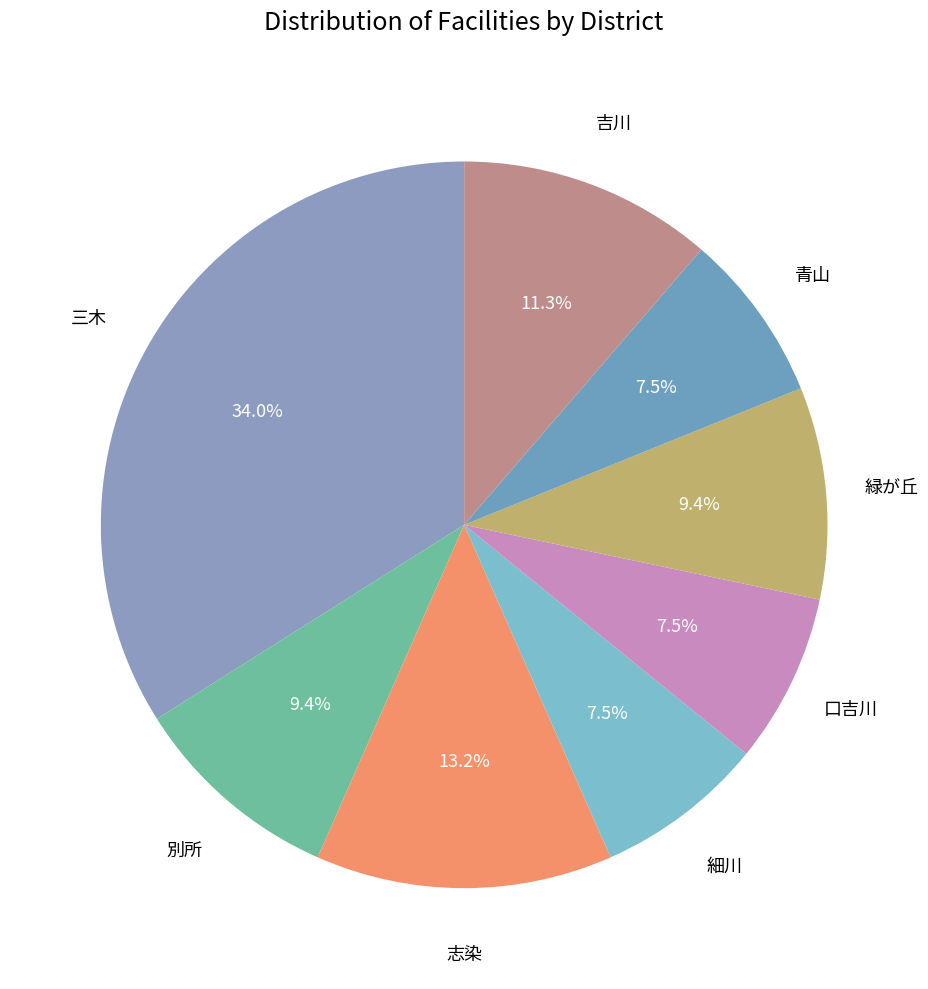

What is the largest slice in the pie chart?

三木